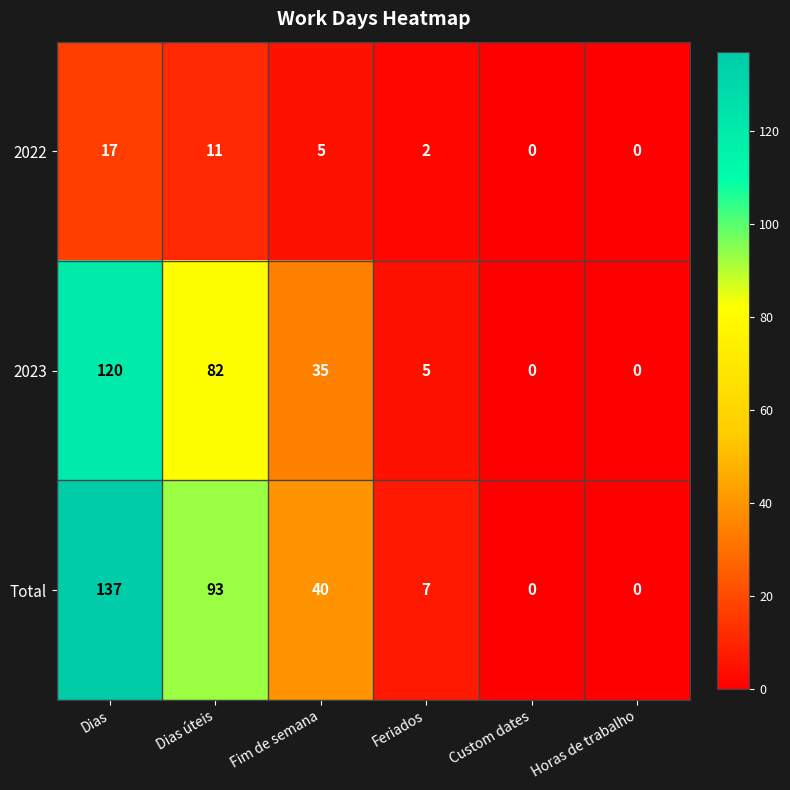

Where does the 2022 series first go above 5?

Dias